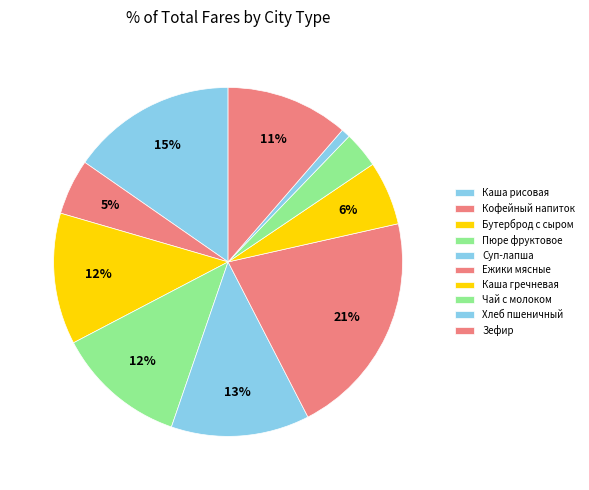

Count the number of slices in the pie.

10